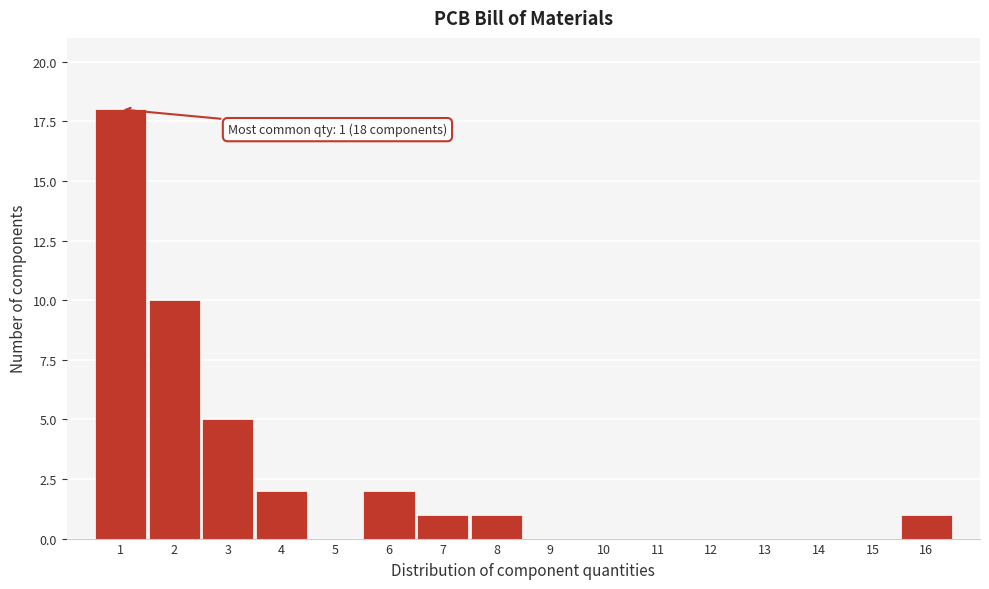

Which range on the x-axis has the tallest bar?

0.5 to 1.5